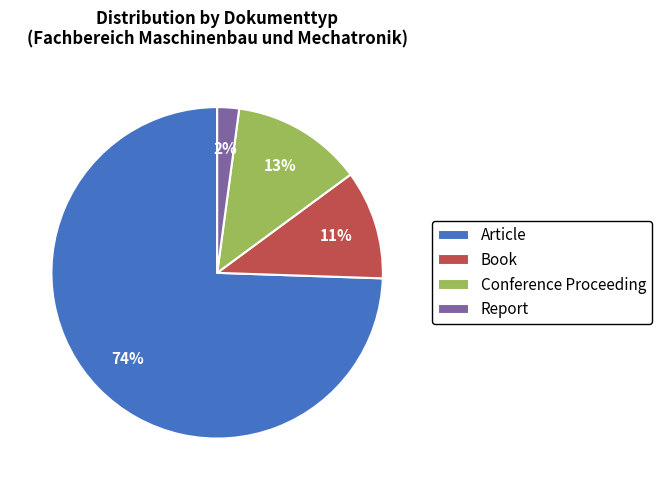

How many segments does this pie chart have?

4